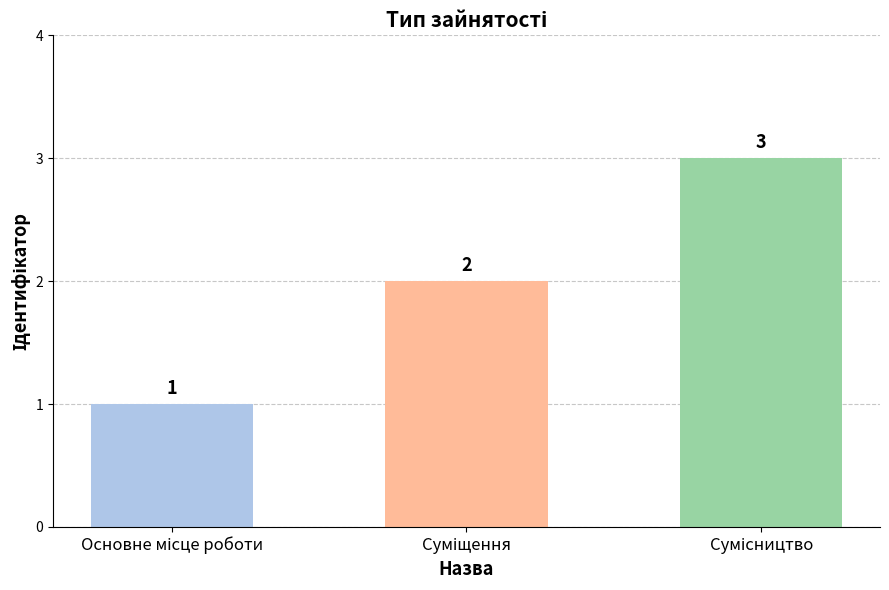

What is the value of the 1st bar from the left?

1